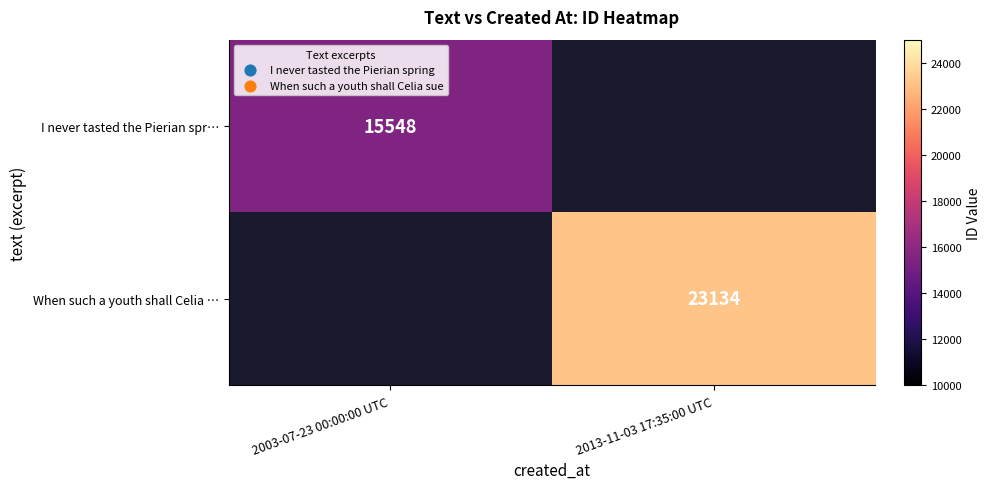

The value of I never tasted the Pierian spr… at 2003-07-23 00:00:00 UTC is 6701.7. True or false?

False